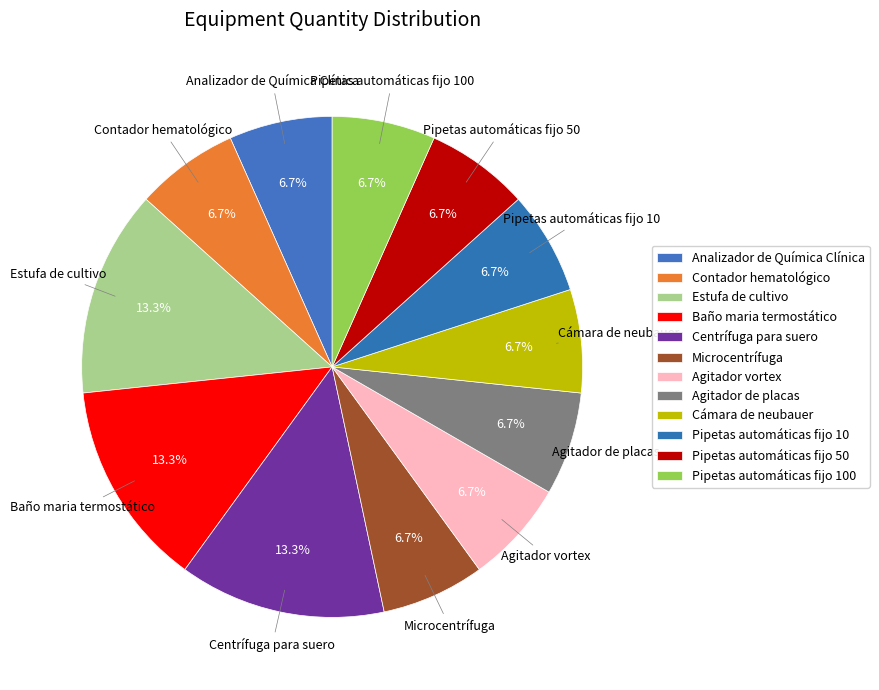

What is the total percentage of Baño maria termostático and Microcentrífuga?

20.0%